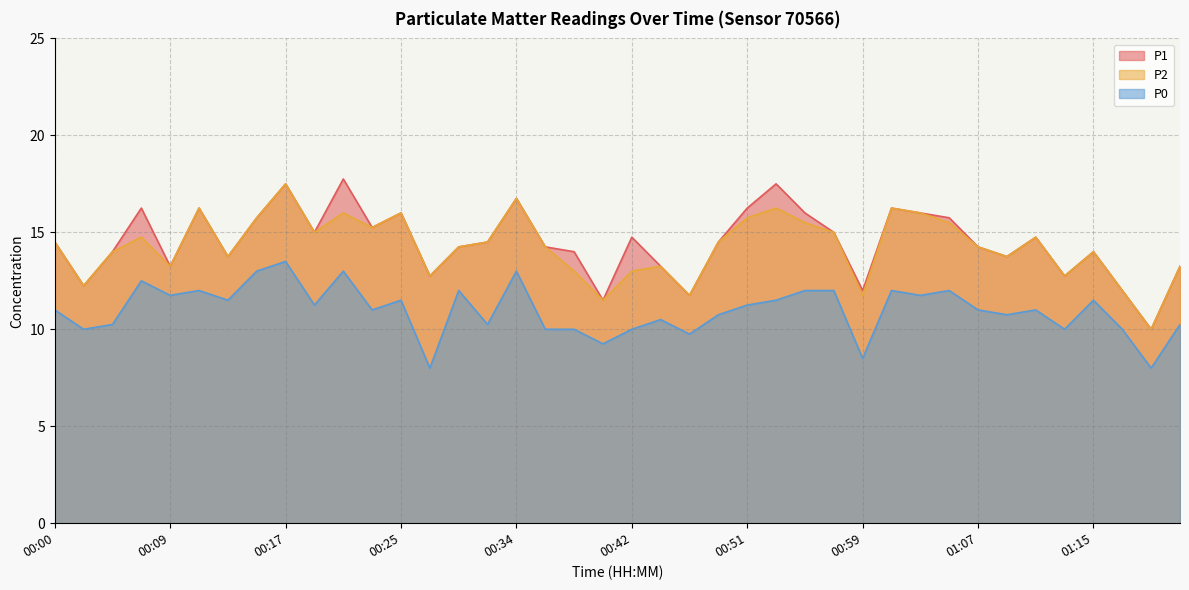

True or false: P2 and P1 intersect in this chart.

False